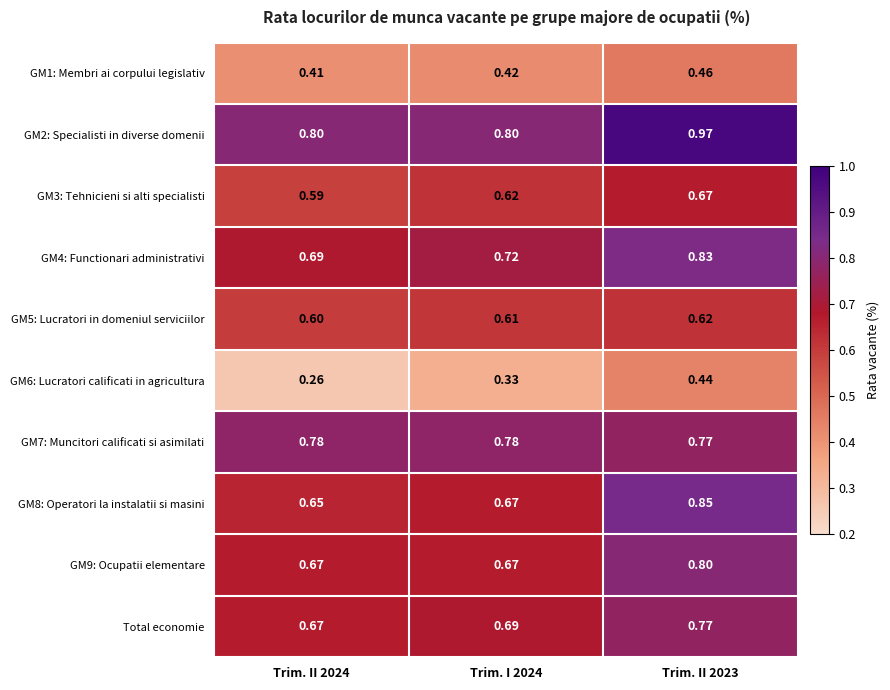

Is the value of GM7: Muncitori calificati si asimilati at Trim. II 2024 greater than the value of GM2: Specialisti in diverse domenii at Trim. I 2024?

No